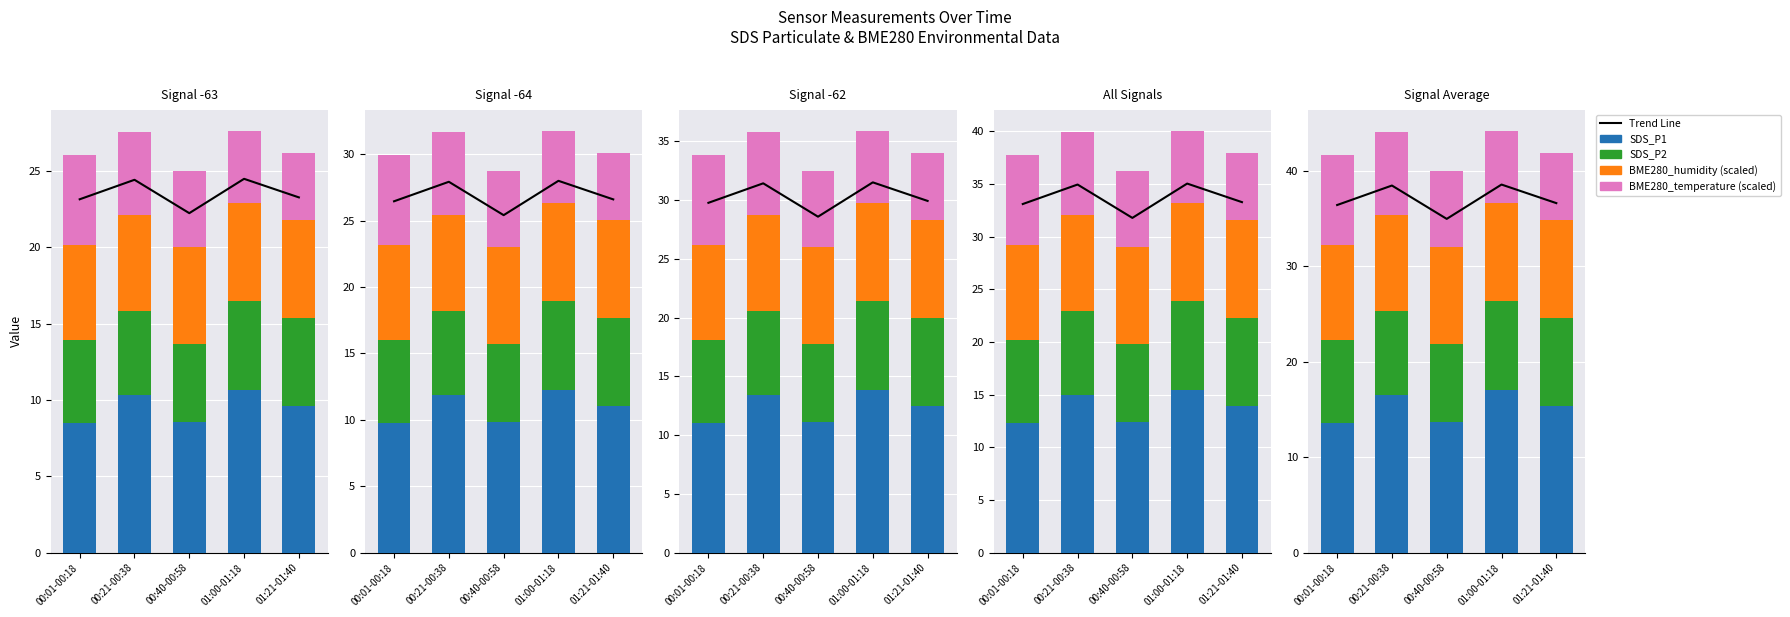

What position from the right is 00:21-00:38?

4